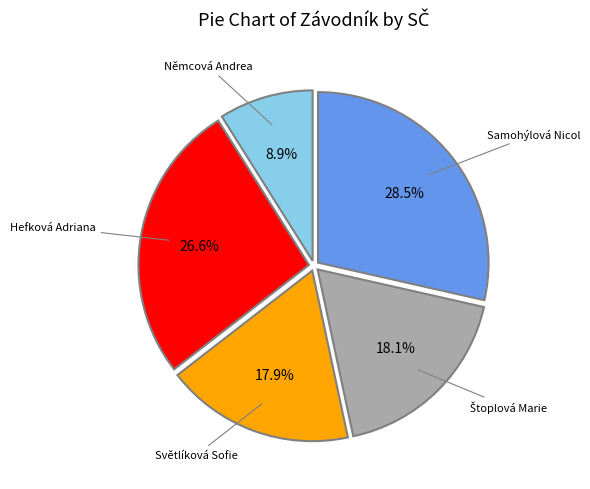

Is there a majority slice in this chart?

No